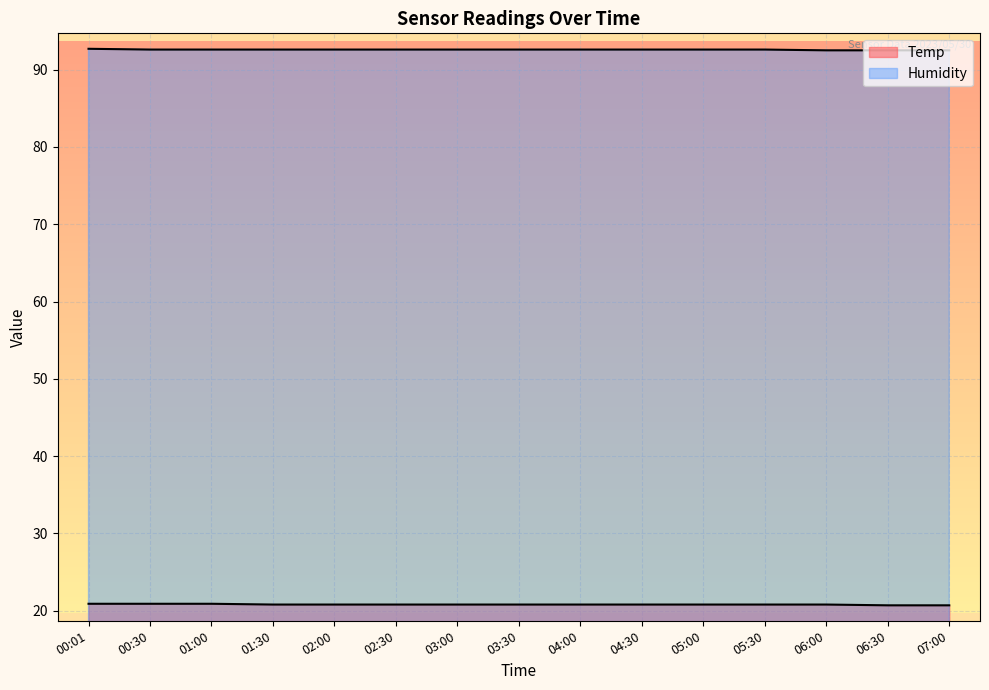

List the series in order of their peak value, highest first.

Humidity, Temp